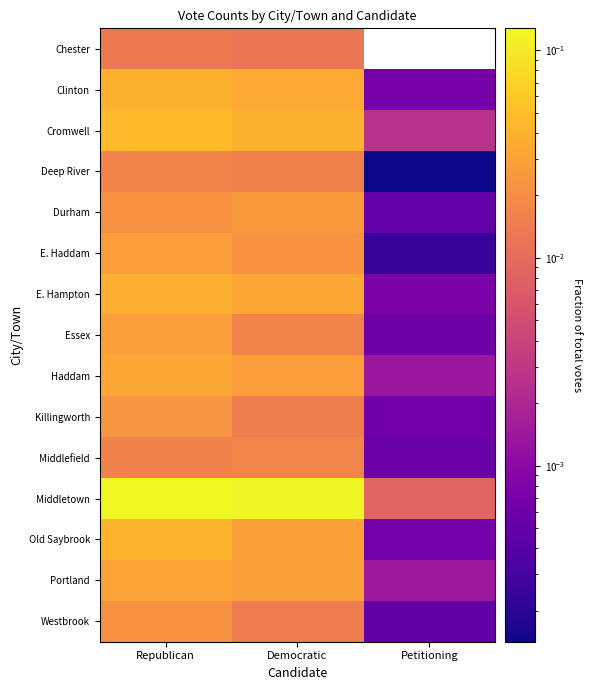

At which category is the sum across all series the highest?

Republican